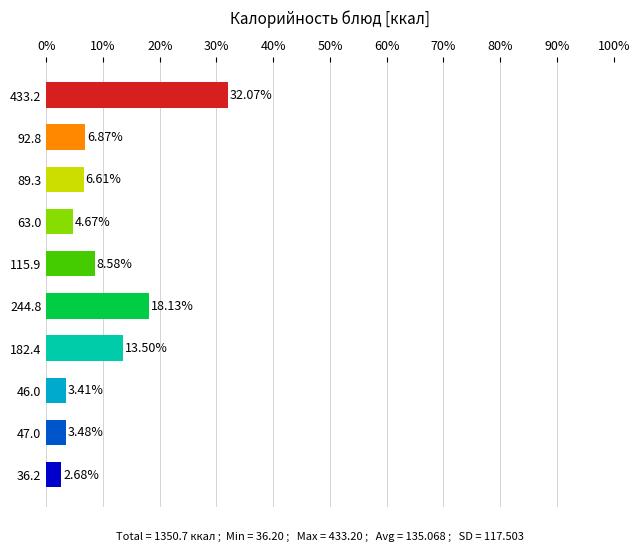

How many series are shown in this chart?

1